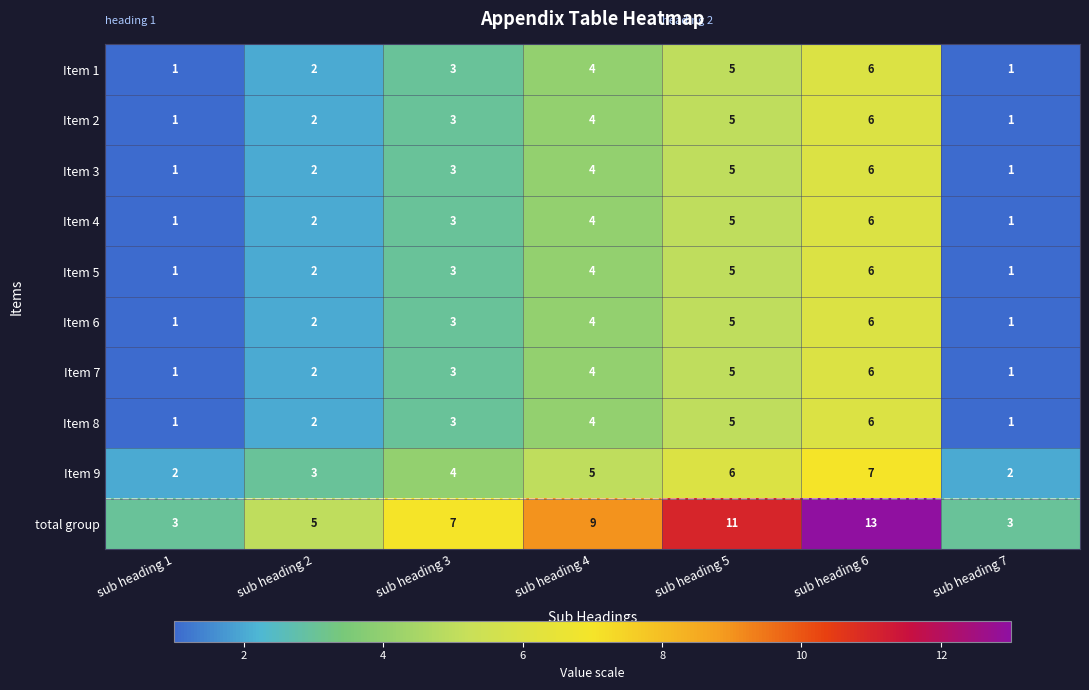

What is the maximum value shown in the chart?

13